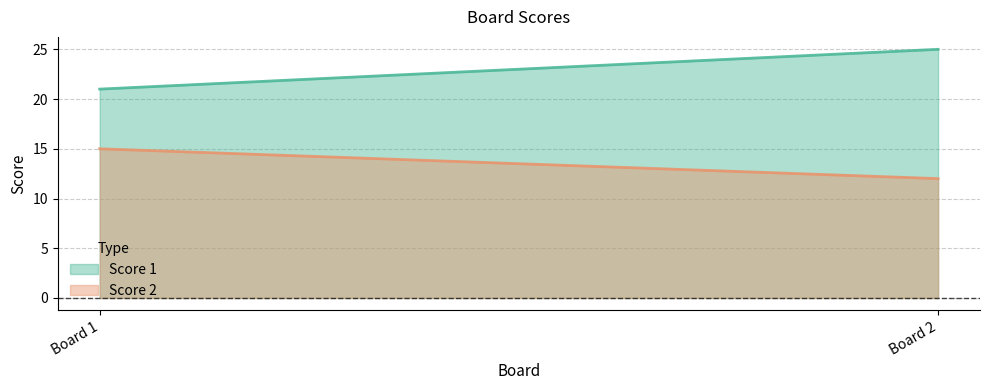

Which series has the largest total across all categories?

Score 1